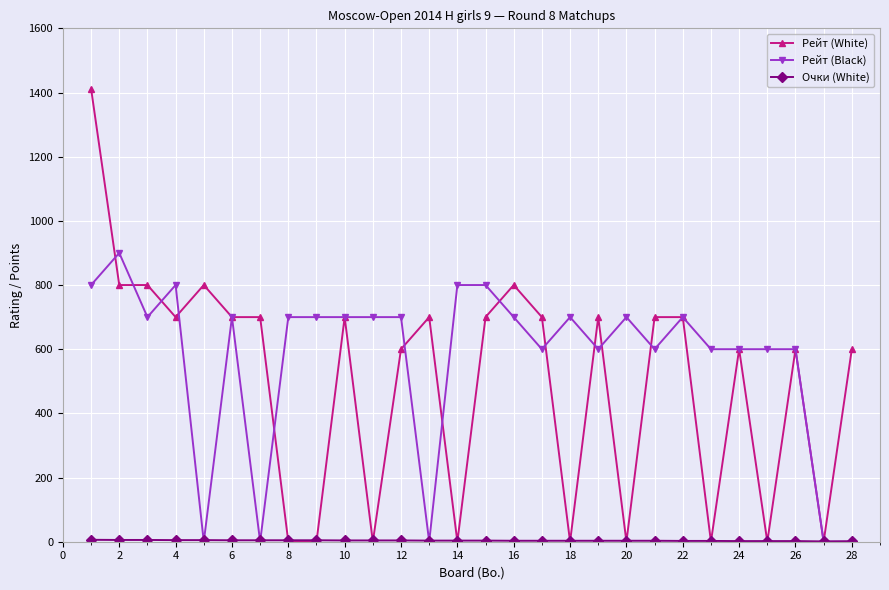

True or false: Рейт (Black) has more than 0 points higher than both neighbors.

True